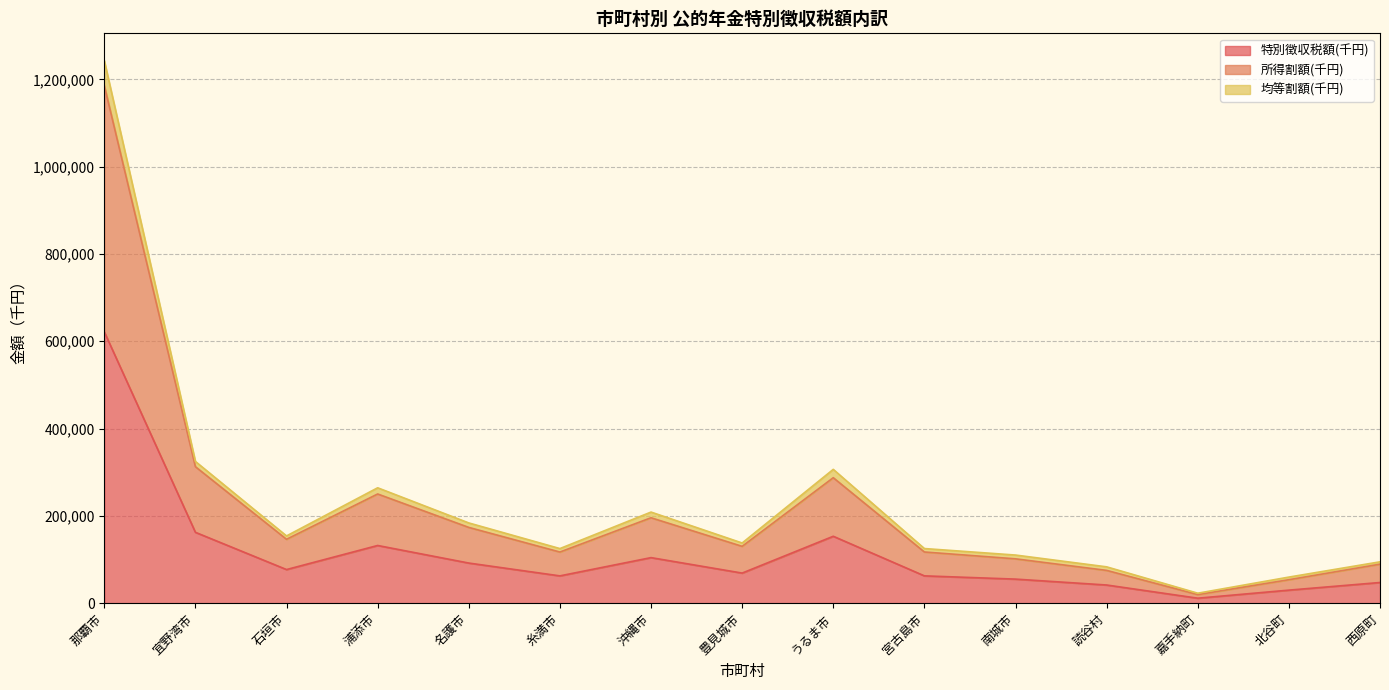

Is the value of 特別徴収税額(千円) at 那覇市 greater than the value of 均等割額(千円) at 読谷村?

Yes